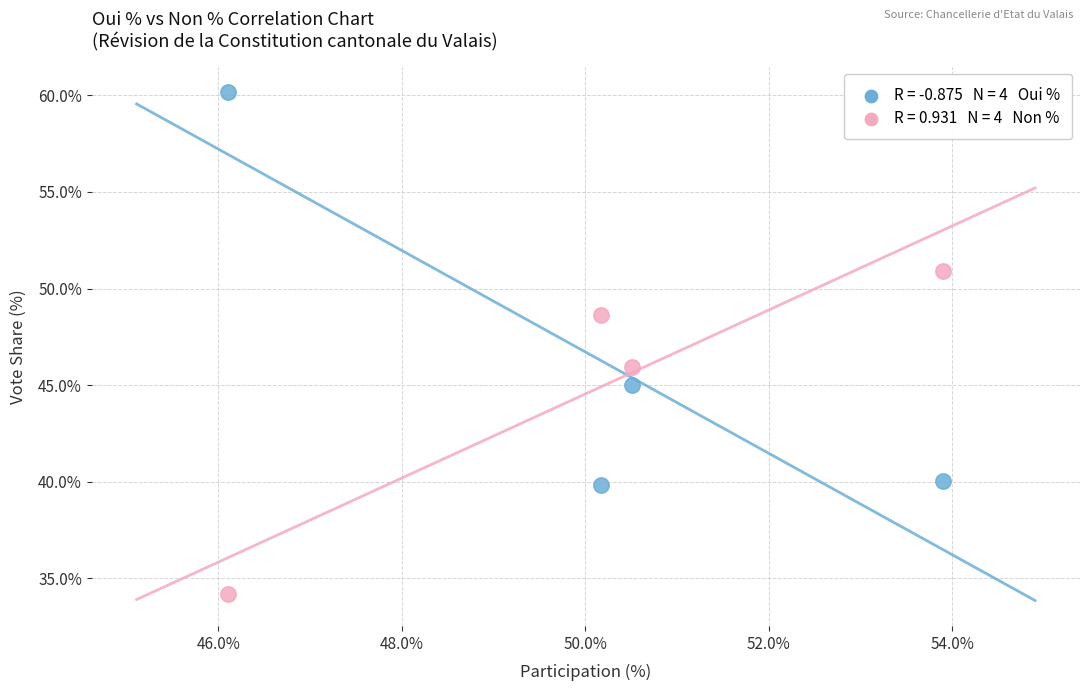

Across all series, what Y value is closest to 47?

46.0